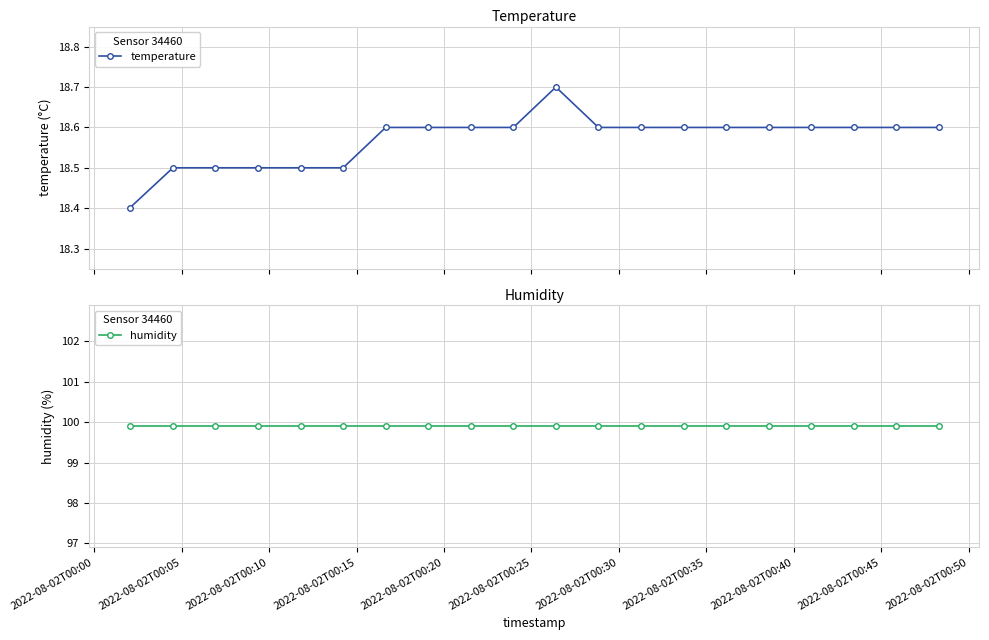

What is the value of the temperature point at the 9th from the left?

18.6